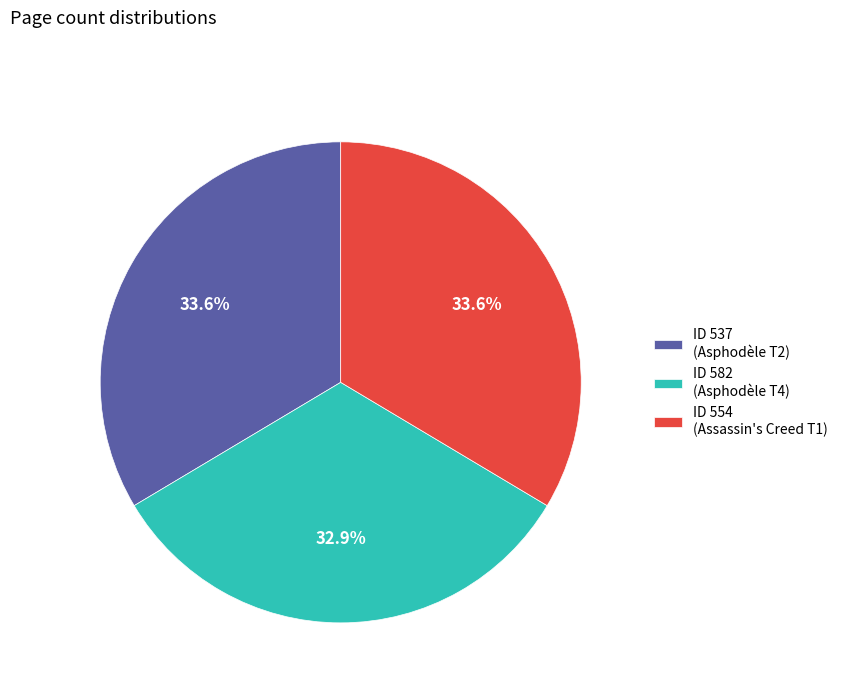

What is the total percentage of ID 537 (Asphodèle T2) and ID 582 (Asphodèle T4)?

66.4%